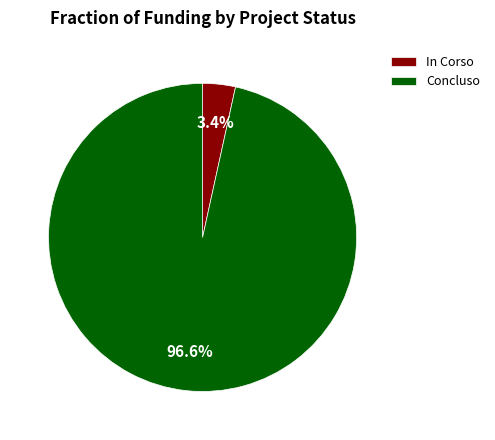

How much of the chart is everything except In Corso?

96.6%